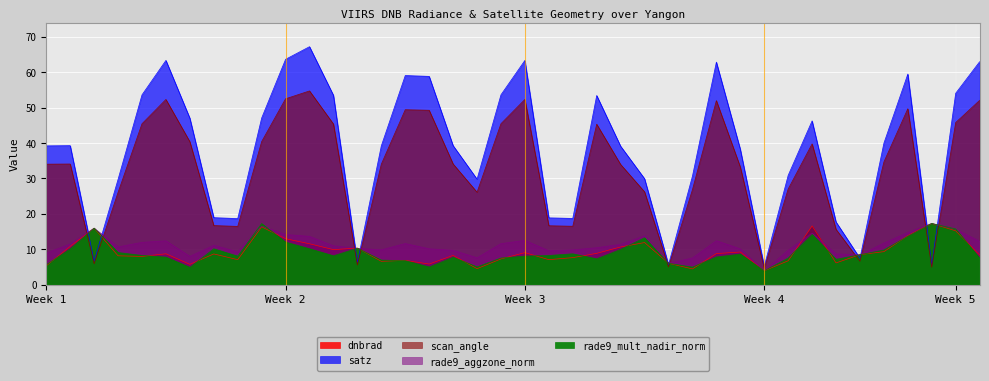

What is the sum of all scan_angle values?

1295.8